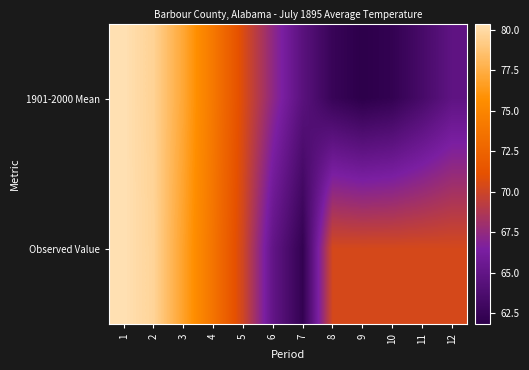

Which label corresponds to the largest value in the chart?

1